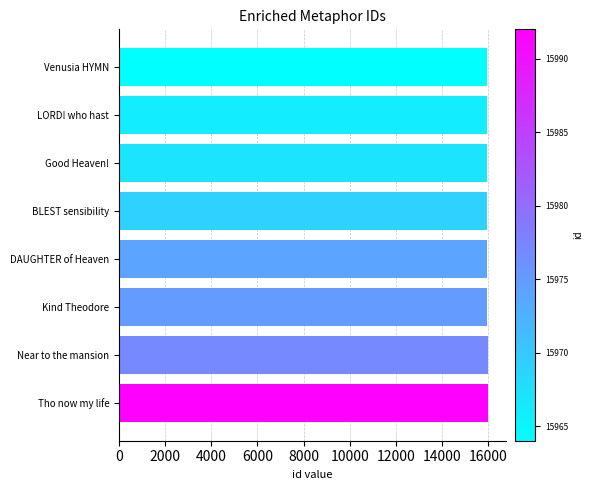

The value at DAUGHTER of Heaven is 23679. True or false?

False